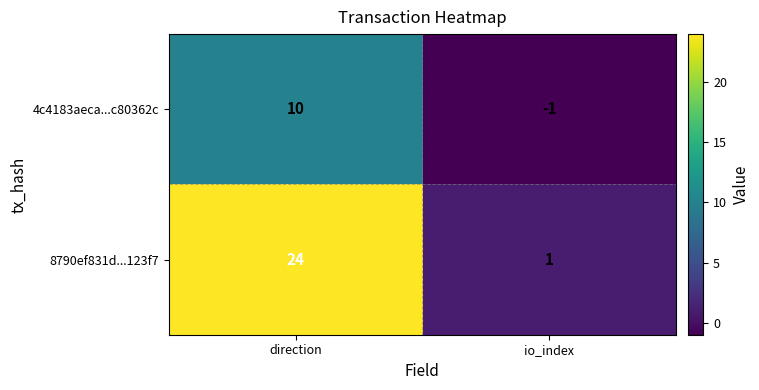

What is the maximum value shown in the chart?

24